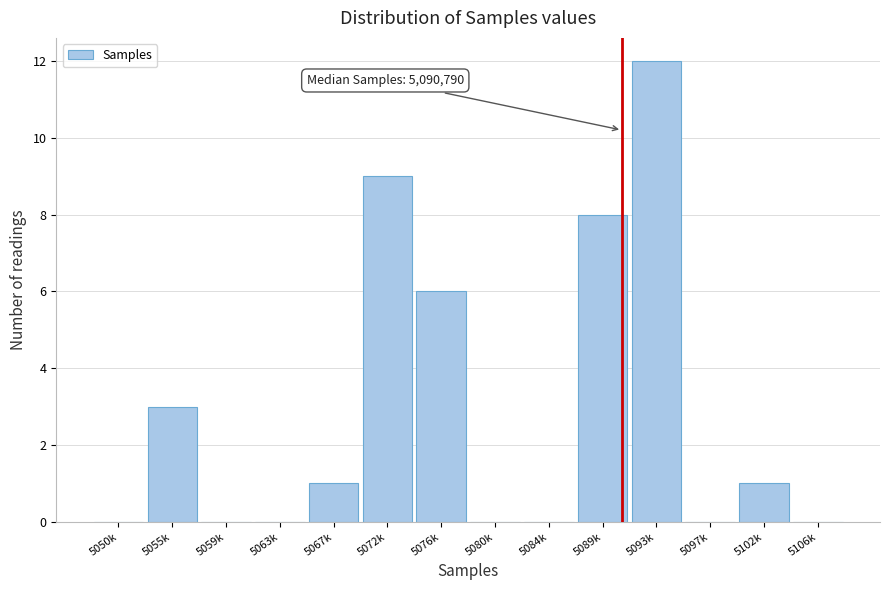

Reading left to right, transcribe all the data shown in this chart.

5050k=0	5055k=3	5059k=0	5063k=0	5067k=1	5072k=9	5076k=6	5080k=0	5084k=0	5089k=8	5093k=12	5097k=0	5102k=1	5106k=0